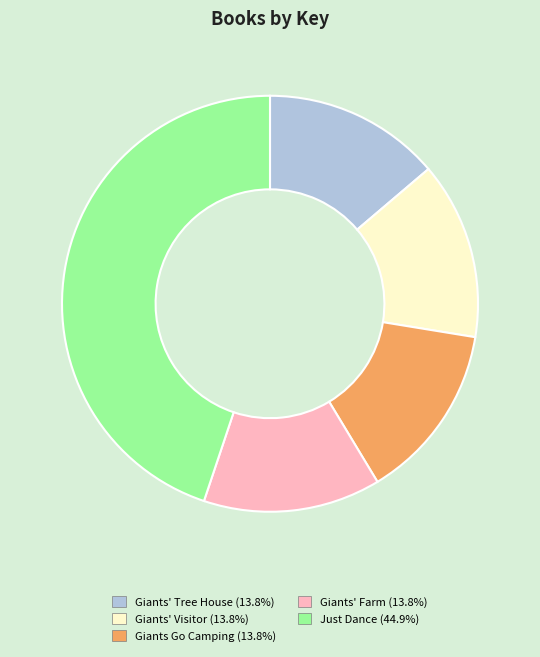

How many slices are in this pie chart?

5